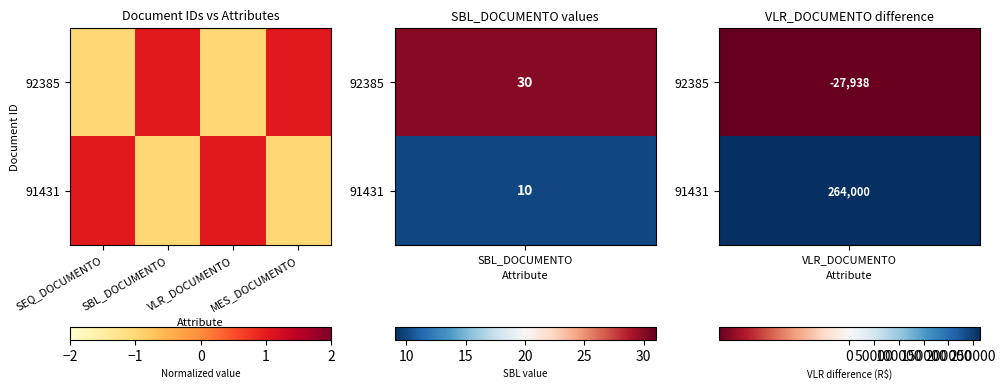

Which series has the largest range (max minus min)?

92385